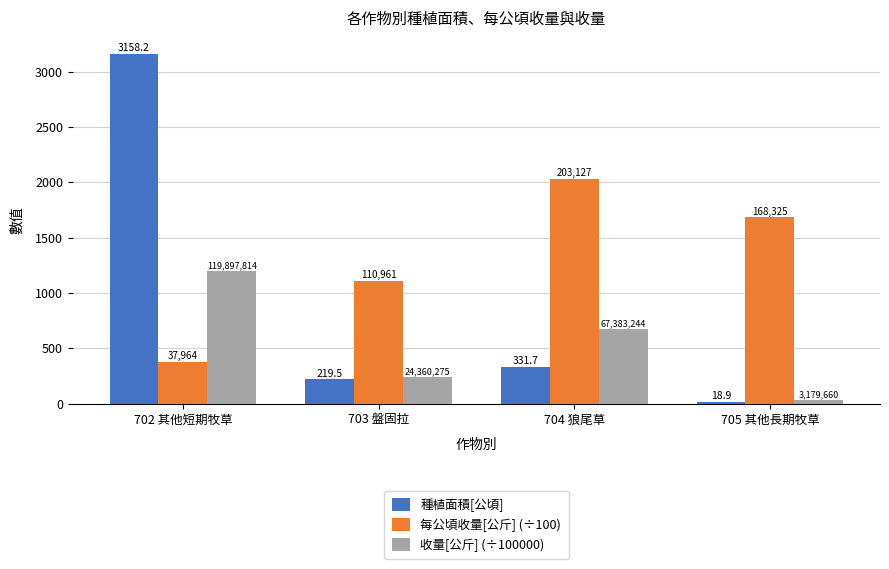

List the series in order of their peak value, highest first.

種植面積[公頃], 每公頃收量[公斤] (÷100), 收量[公斤] (÷100000)